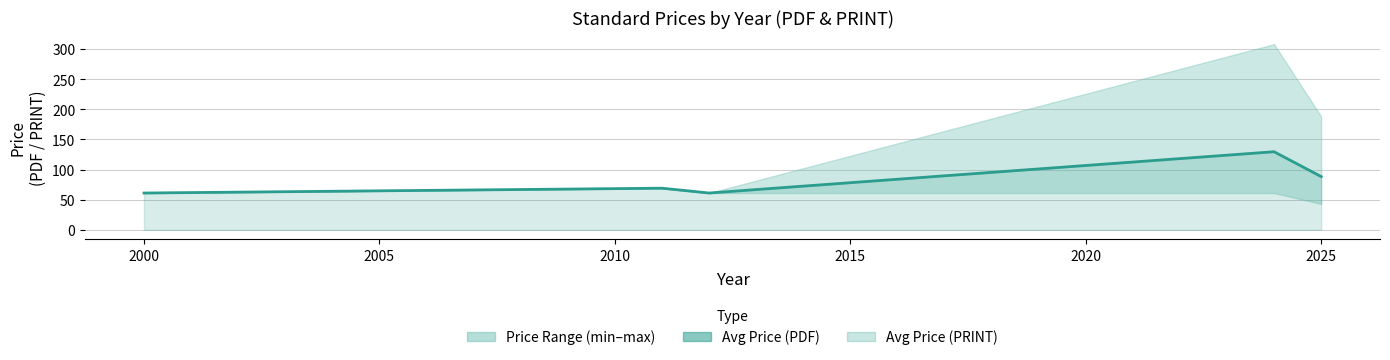

Reading right to left, list all the values displayed in this chart.

88.3	129.5	61.0	69.0	61.0